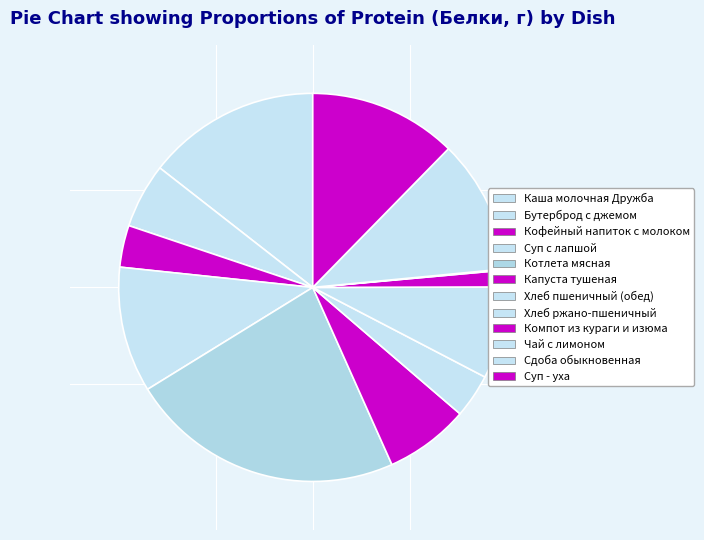

To the nearest percent, what is the combined percentage of Компот из кураги и изюма and Суп с лапшой?

12%